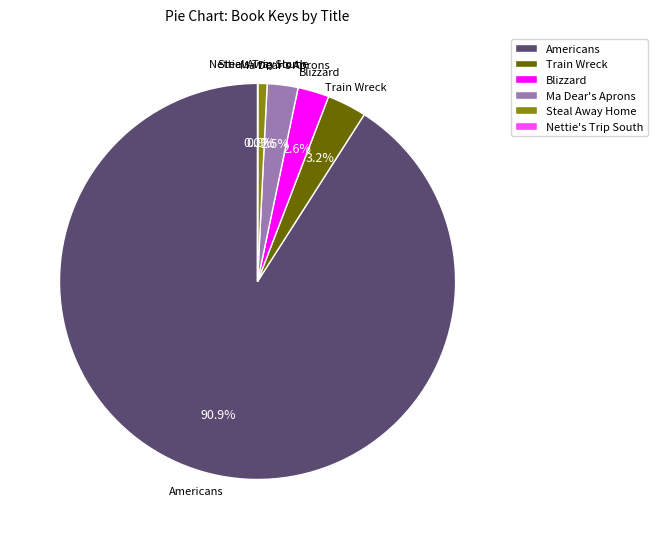

Which slice is the largest?

Americans